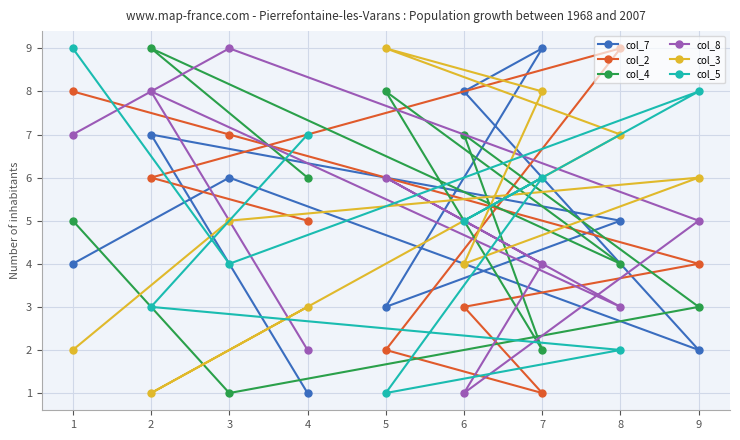

Where is the first local maximum for col_5?

9